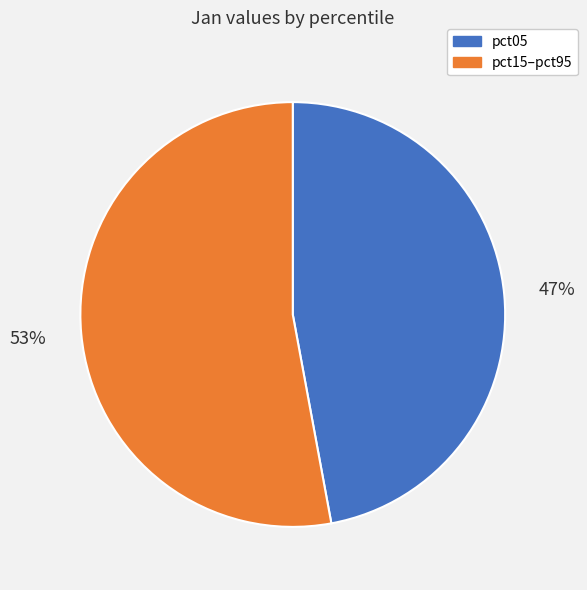

Is there a majority slice in this chart?

Yes